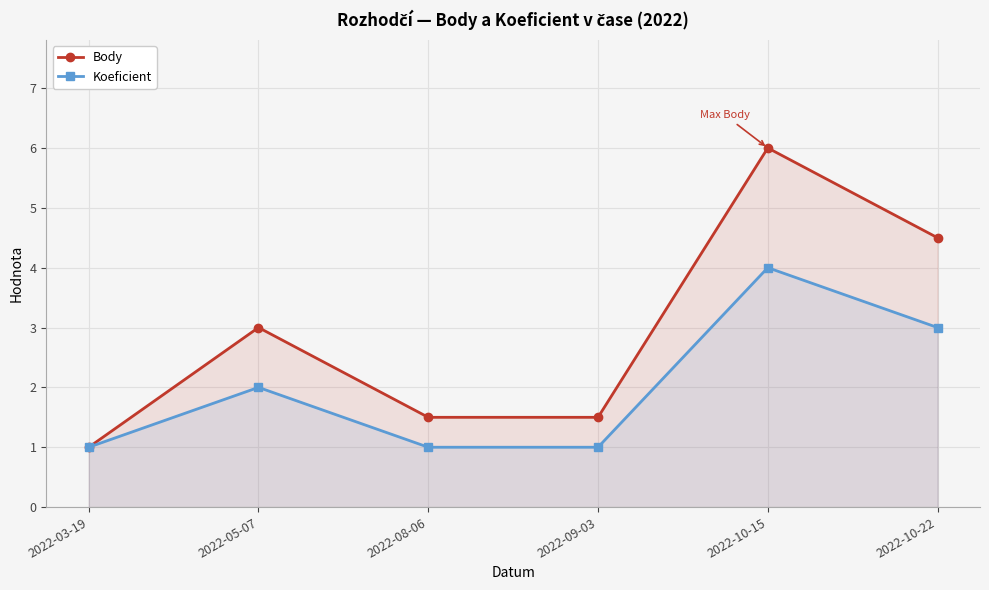

Reading left to right, list all the values displayed in this chart.

Body: 1.0	3.0	1.5	1.5	6.0	4.5
Koeficient: 1.0	2.0	1.0	1.0	4.0	3.0